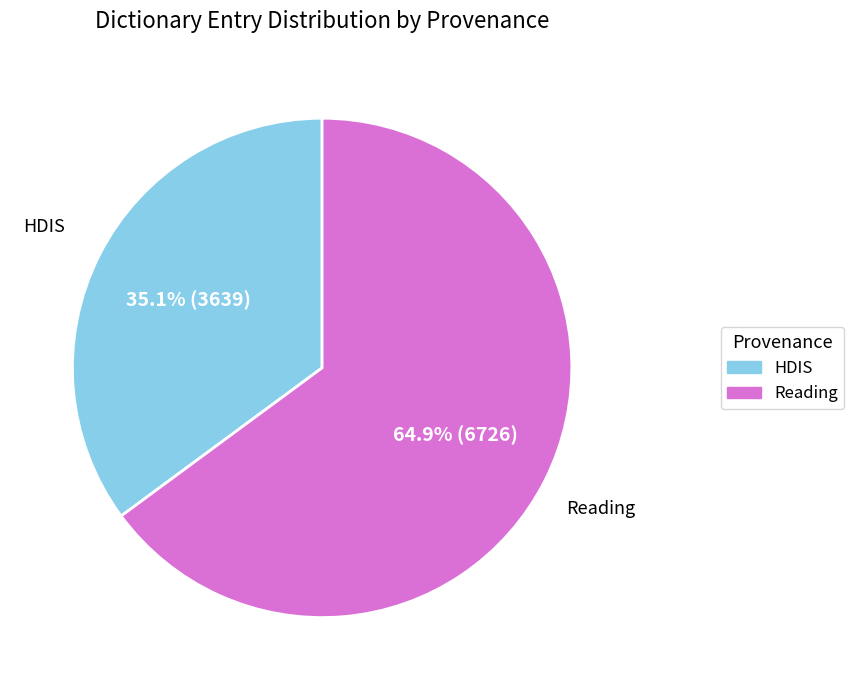

How many slices are in this pie chart?

2